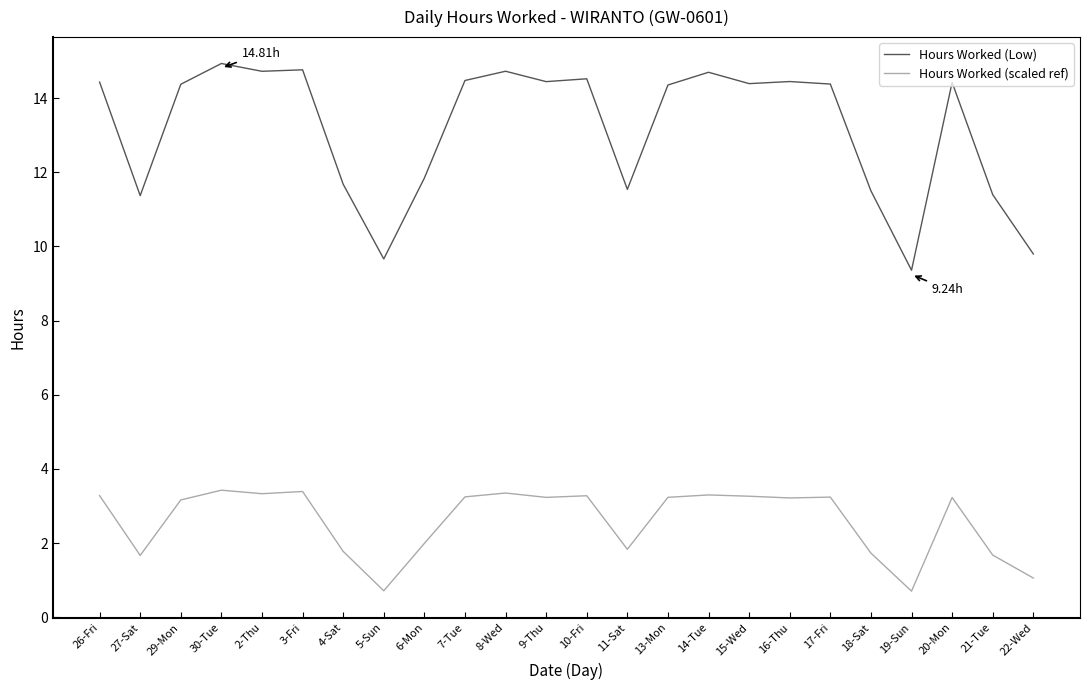

Where does the Hours Worked (scaled ref) series first go above 3?

26-Fri